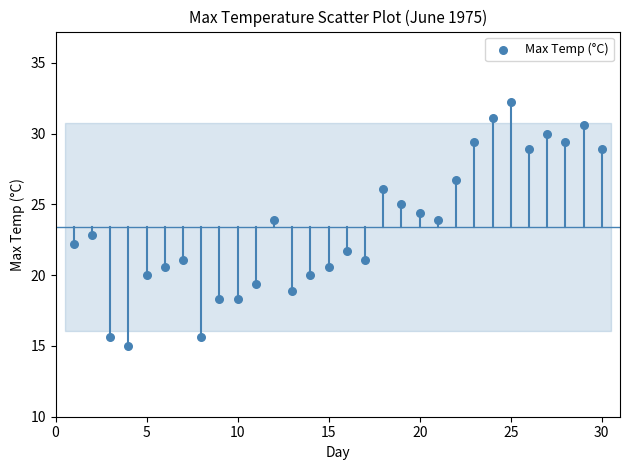

What is the range of X values (max minus min)?

29.0